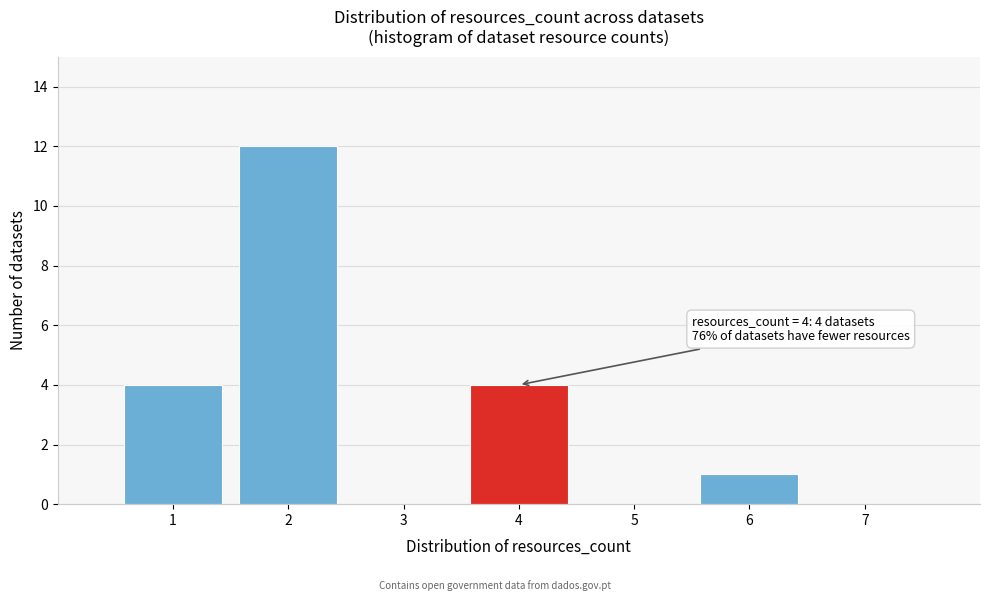

Reading left to right, list all the values displayed in this chart.

1=4	2=12	3=0	4=4	5=0	6=1	7=0